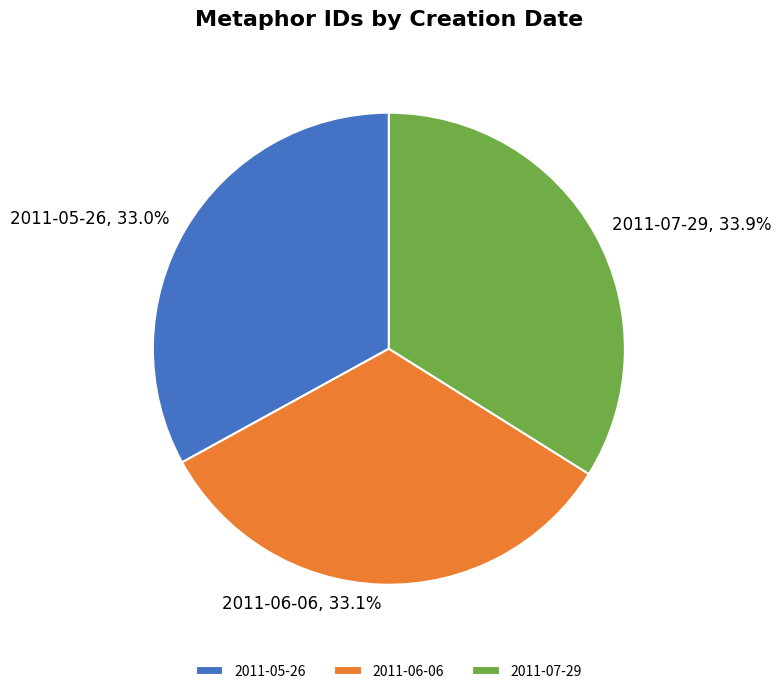

Approximately how many times larger is the value at 2011-05-26 compared to 2011-06-06?

1.0